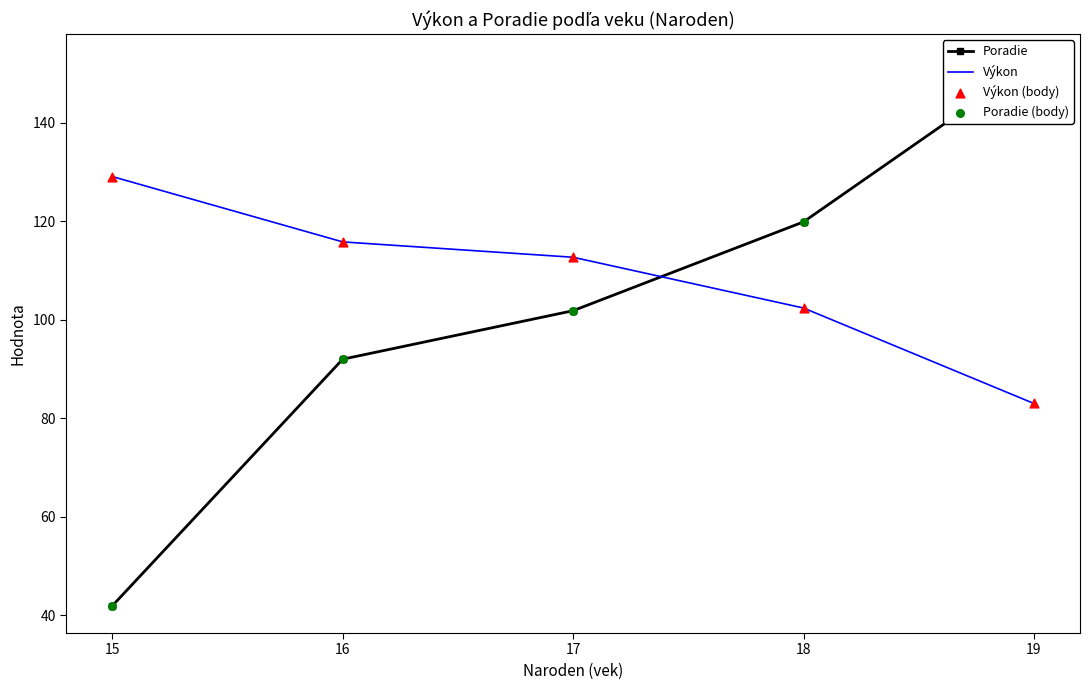

Which series contains the highest Y value?

Poradie